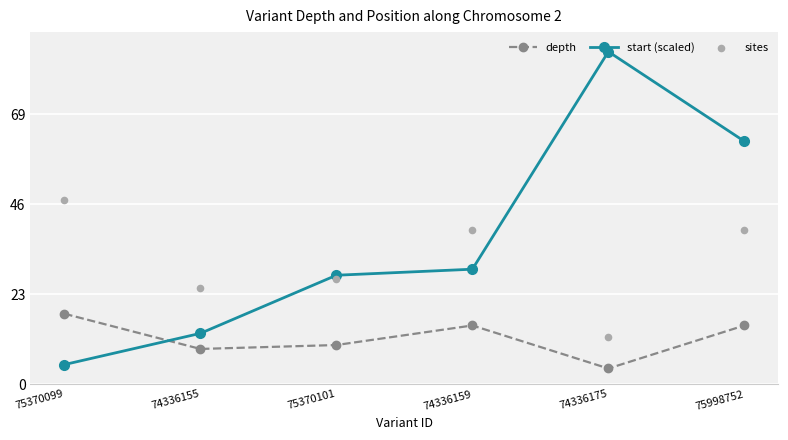

Is the value of start (scaled) at 74336175 greater than the value of depth at 74336155?

Yes